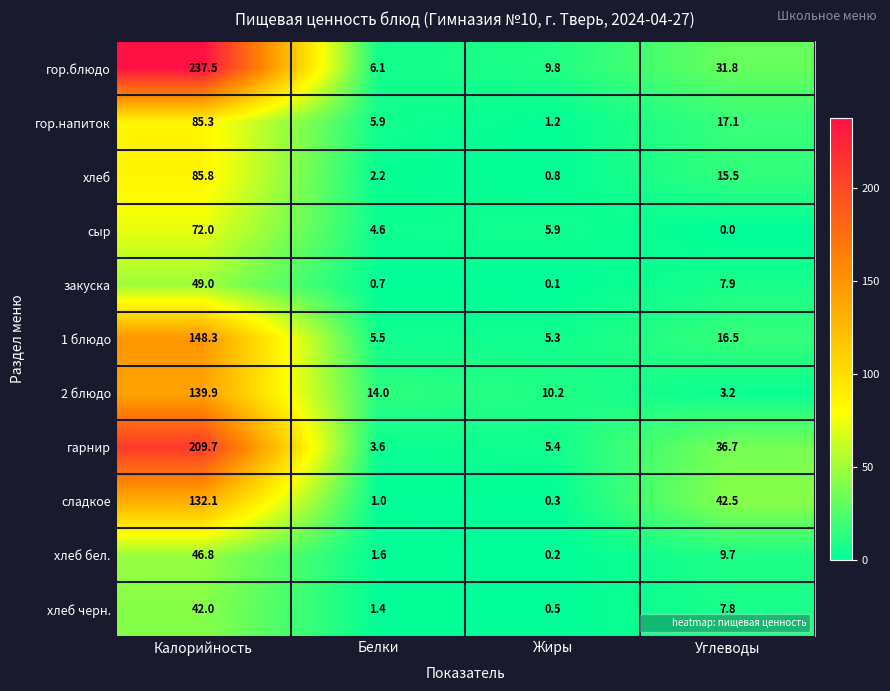

Rank the series at Калорийность from highest to lowest value.

гор.блюдо, гарнир, 1 блюдо, 2 блюдо, сладкое, хлеб, гор.напиток, сыр, закуска, хлеб бел., хлеб черн.